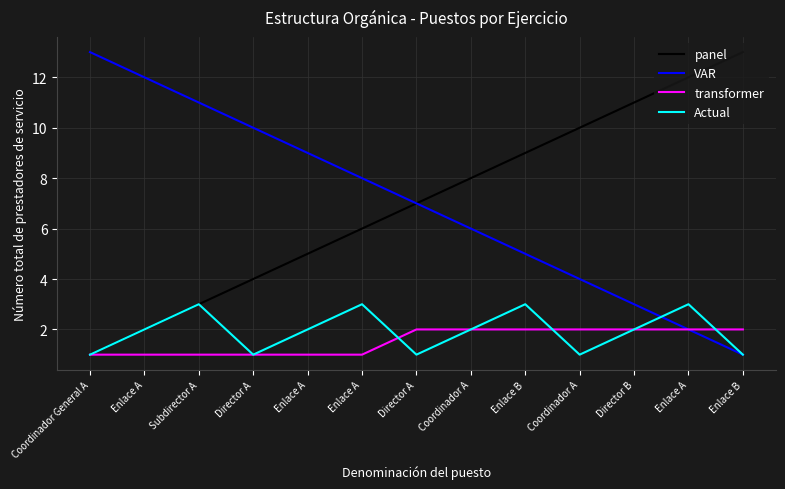

Does the chart have visible grid lines?

Yes